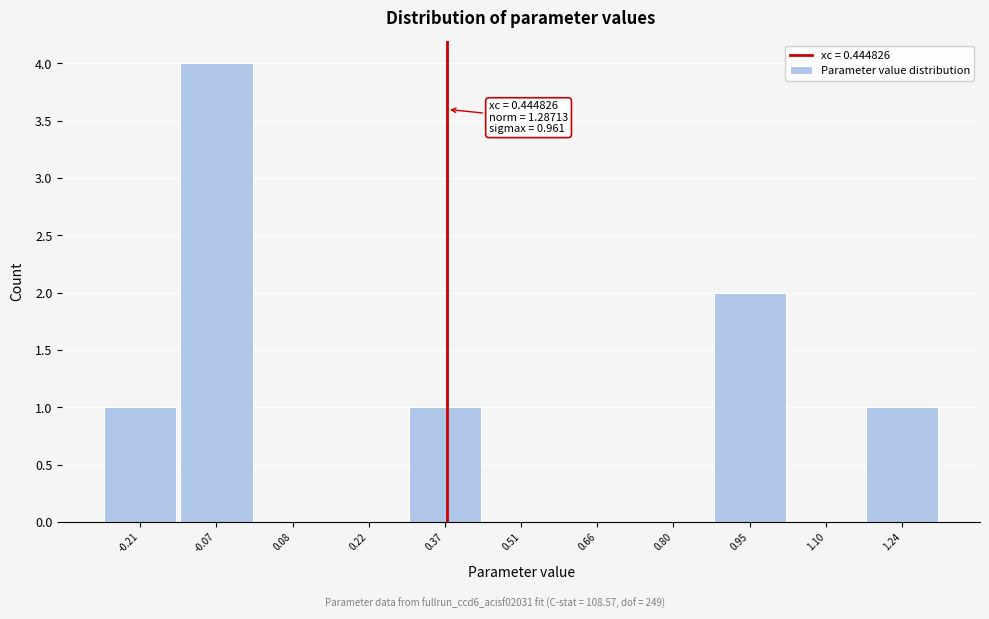

Reading left to right, transcribe all the data shown in this chart.

-0.21=1	-0.07=4	0.08=0	0.22=0	0.37=1	0.51=0	0.66=0	0.80=0	0.95=2	1.10=0	1.24=1